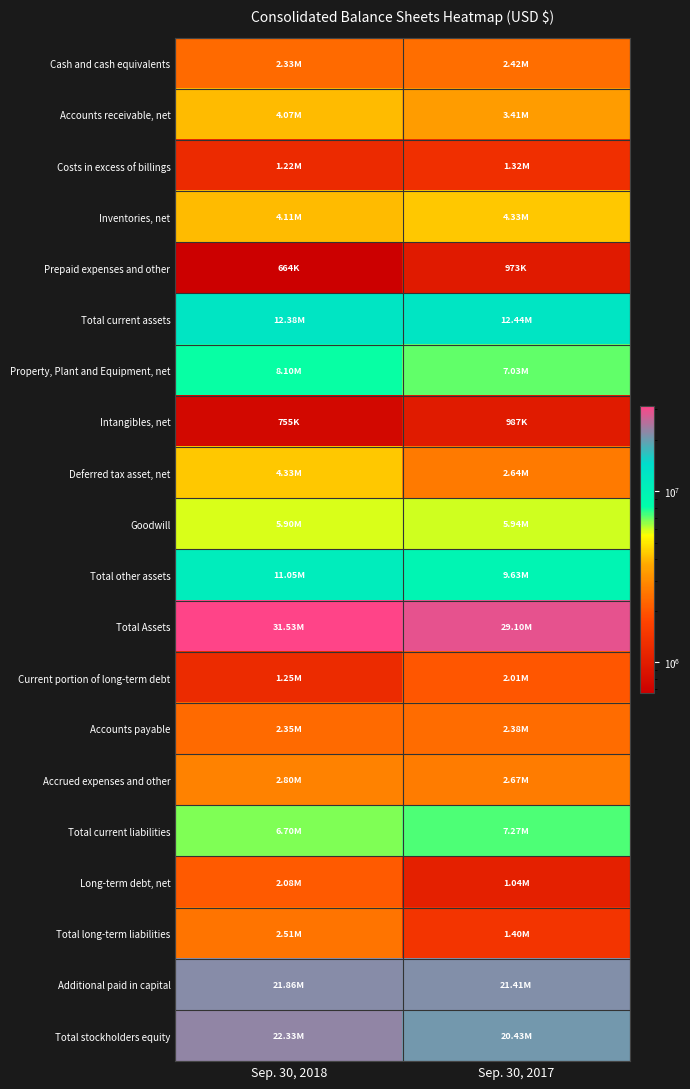

Between Sep. 30, 2018 and Sep. 30, 2017, which series saw the biggest shift?

Total Assets